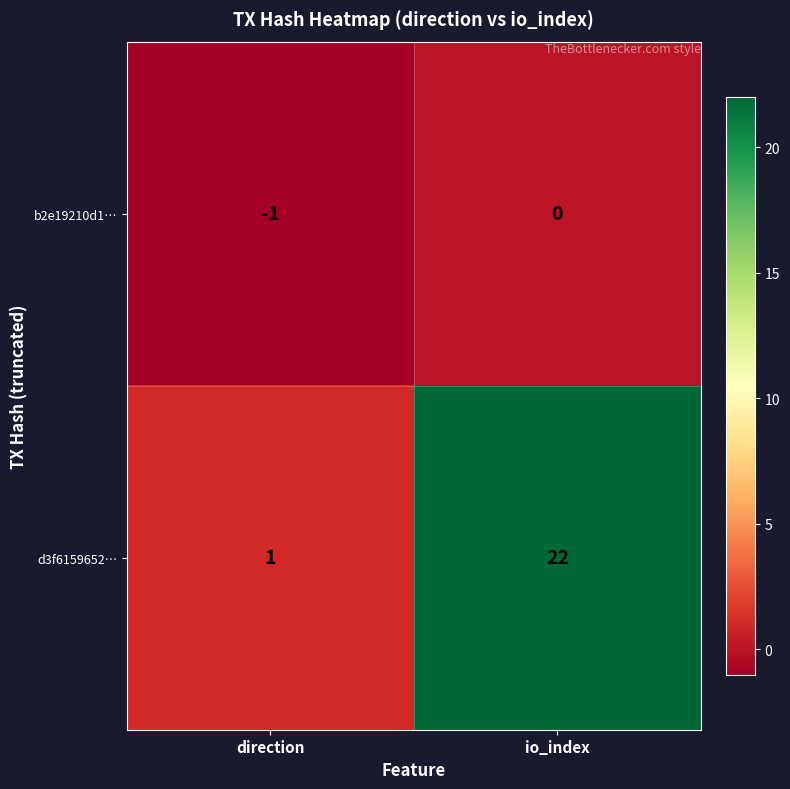

Which label corresponds to the largest value in the chart?

io_index